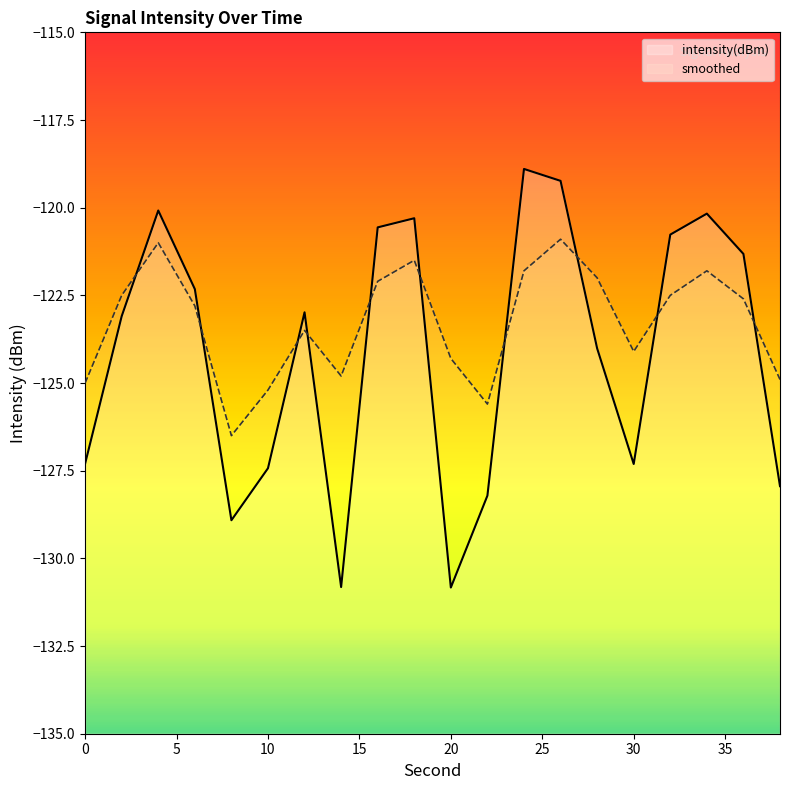

At which label is intensity(dBm) closest to -124?

28